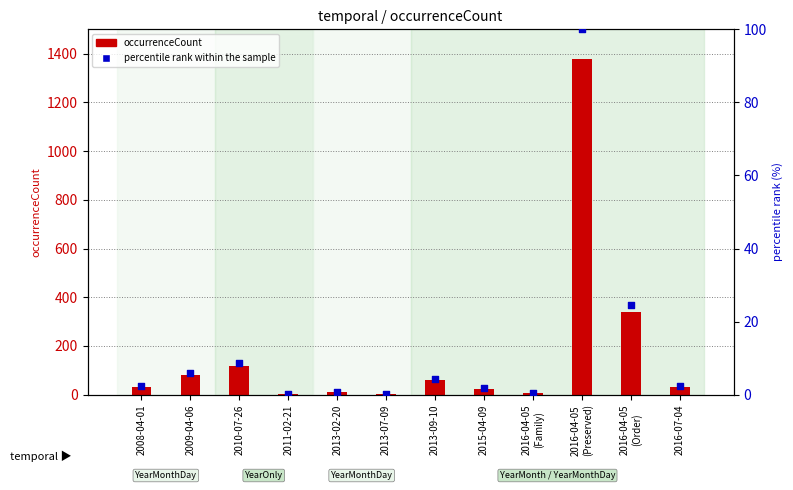

Is the value of occurrenceCount at 2016-04-05
(Order) greater than the value of percentile rank within the sample at 2013-09-10?

Yes